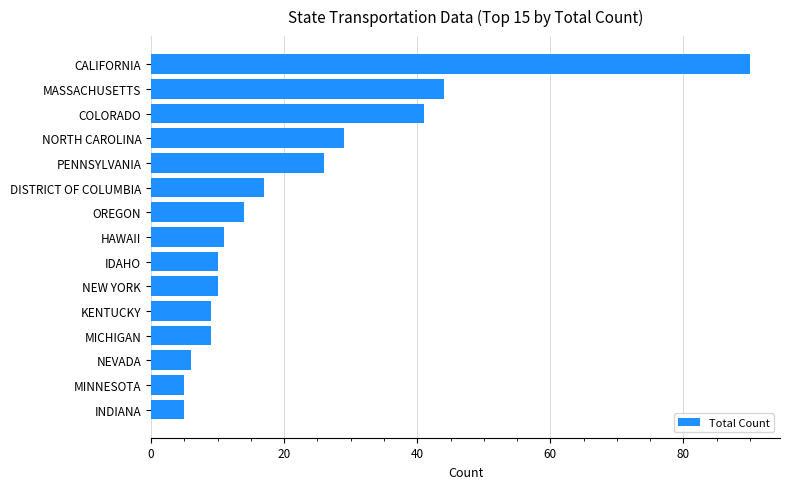

Where is the data nearest to the value 47?

MASSACHUSETTS